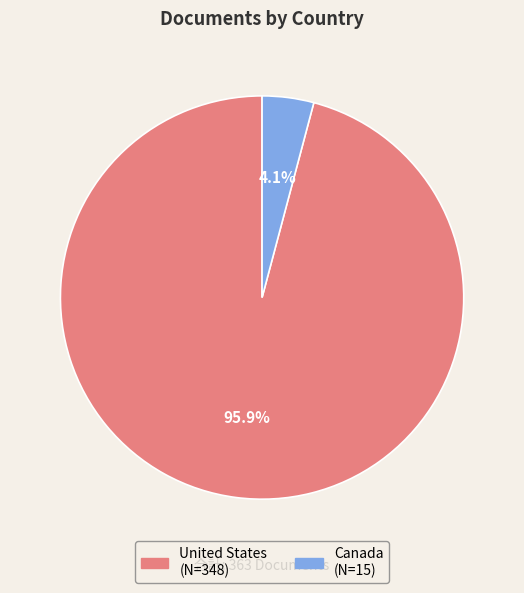

Which slice is the largest?

United States